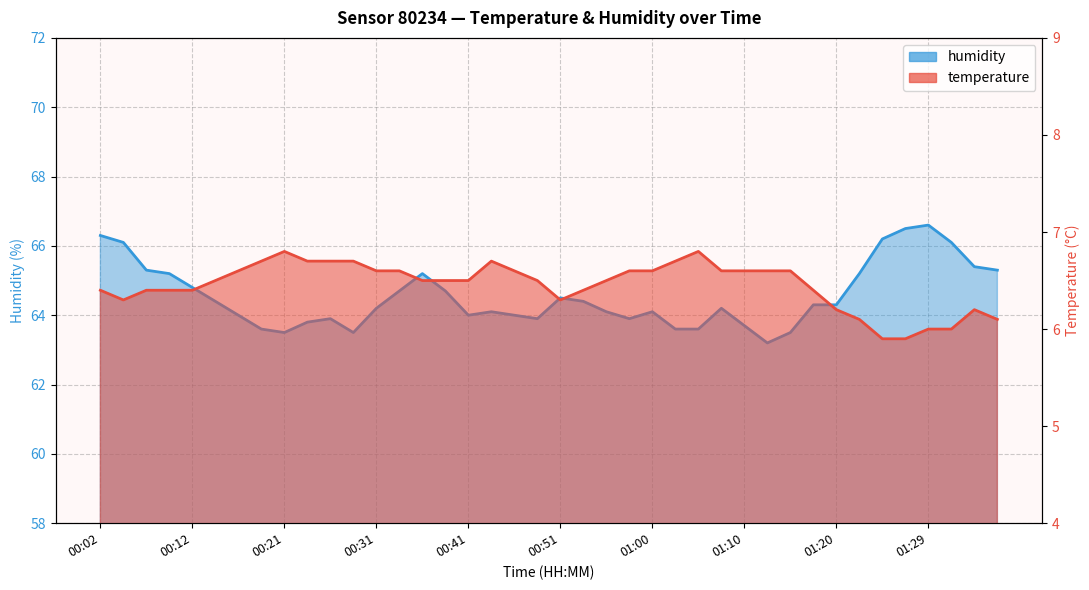

How many distinct data groups are displayed?

2